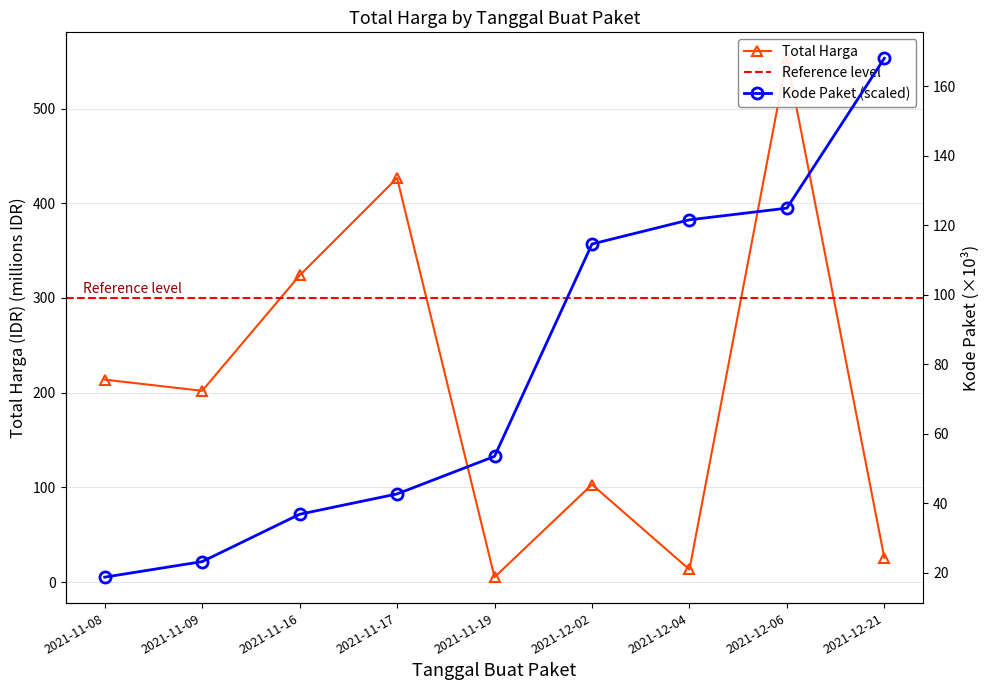

What position from the left is 2021-12-04?

7